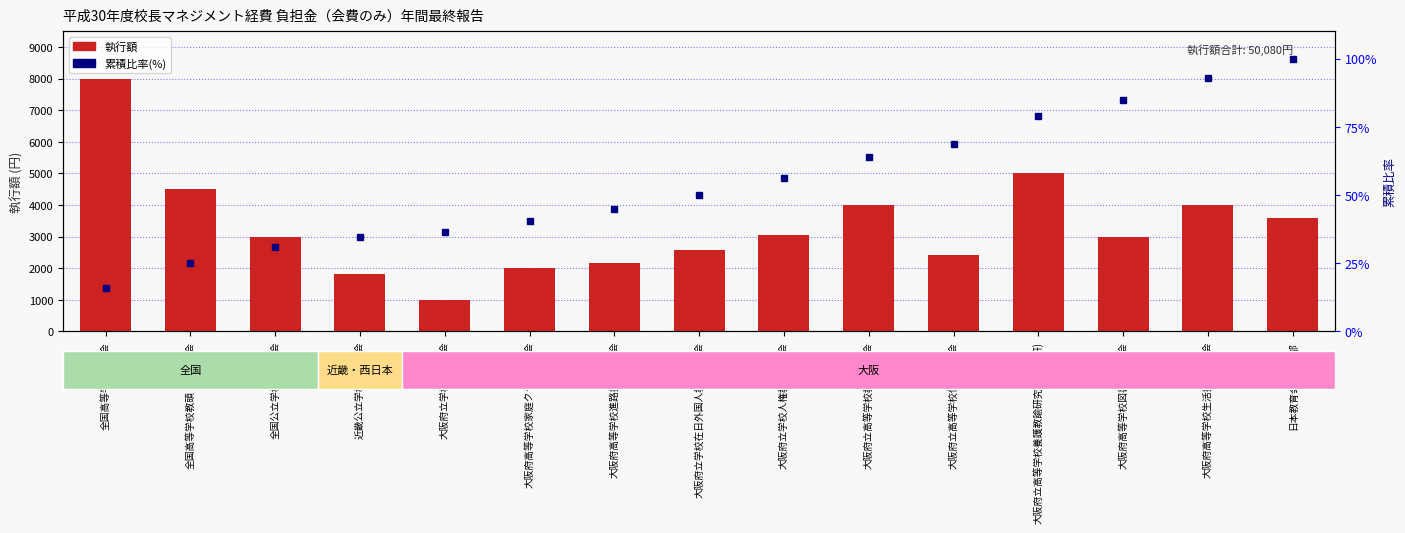

At 大阪府立学校人権教育研究会, list the series in order from largest to smallest.

執行額, 累積比率(%)